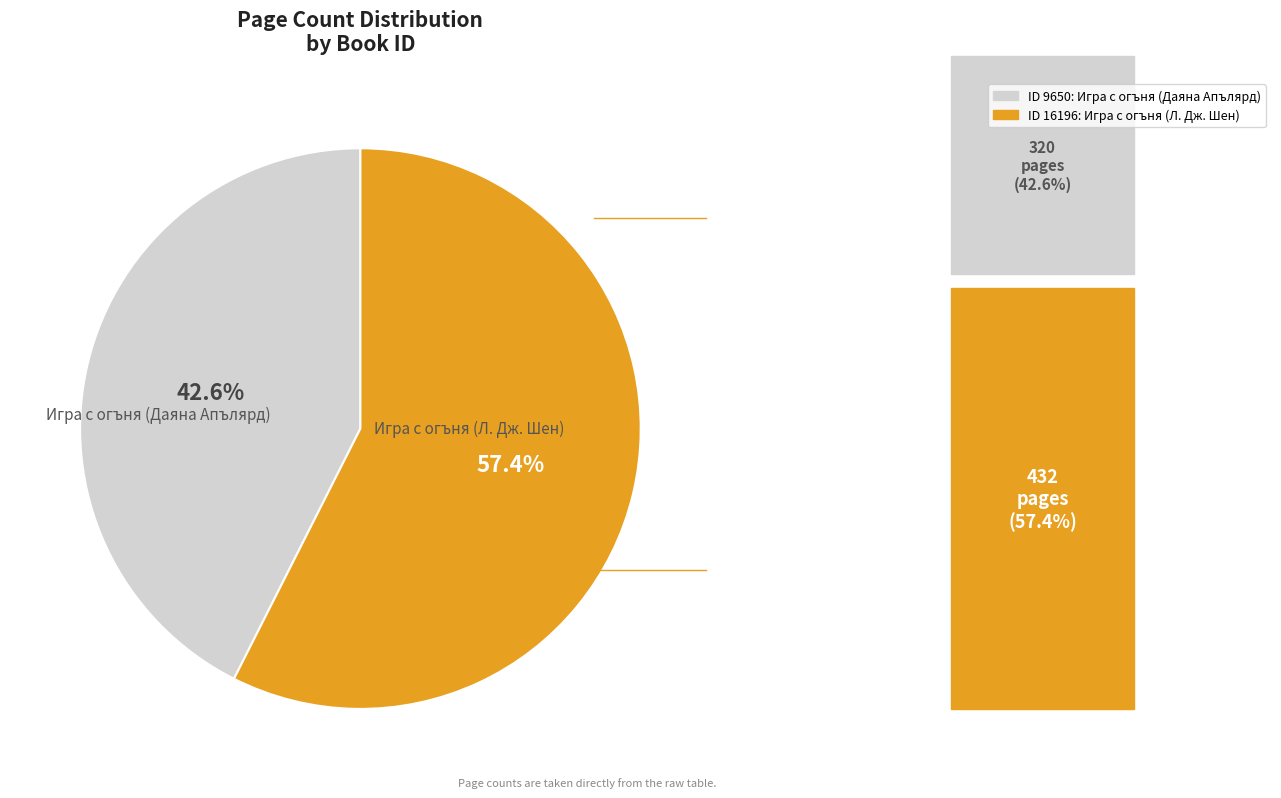

Is there any slice that represents more than half of the pie?

Yes